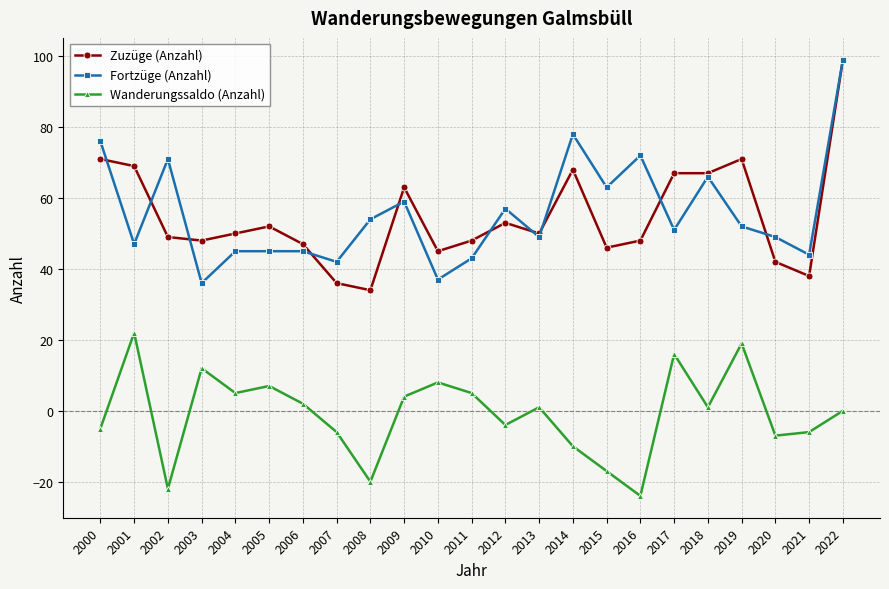

What is the maximum value shown in the chart?

99